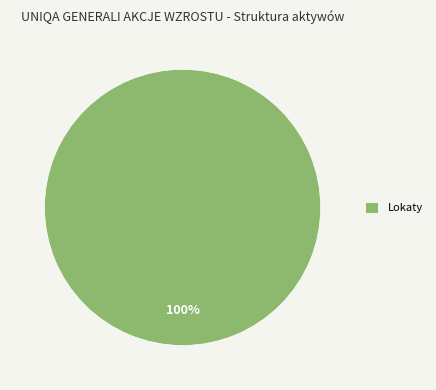

To the nearest percent, what portion does Lokaty represent?

100%